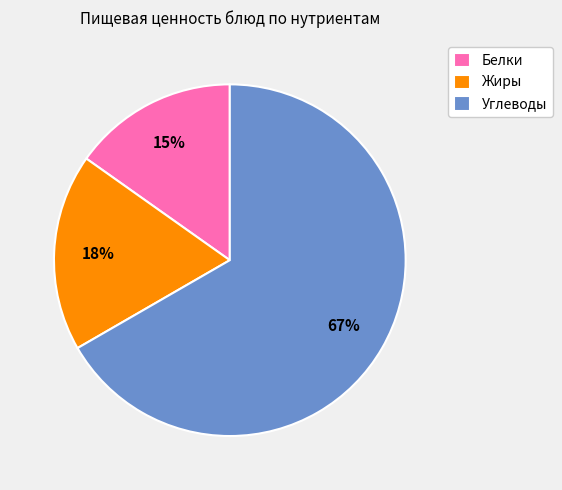

To the nearest percent, what portion does Белки represent?

15%